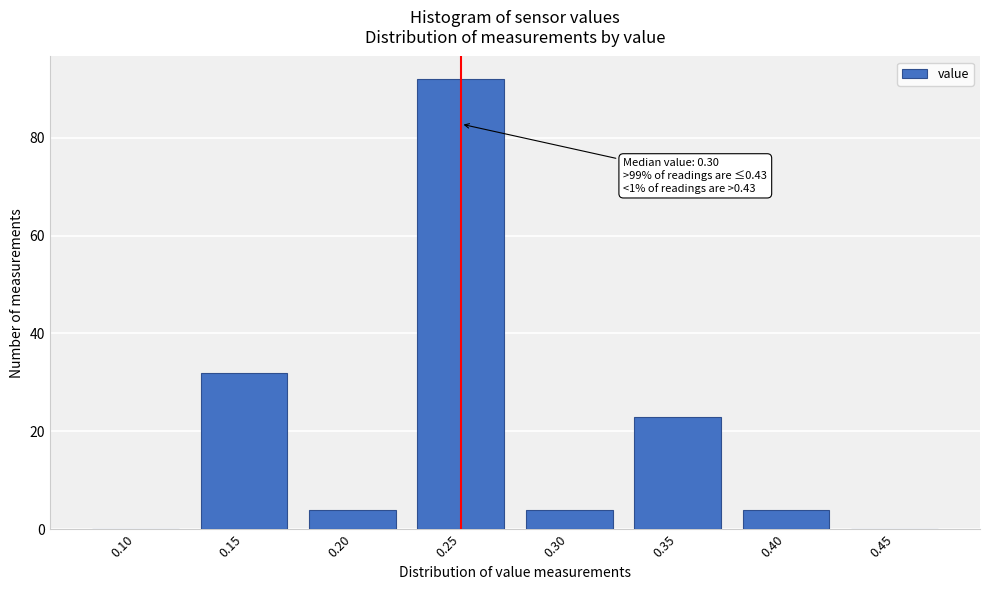

Reading left to right, list all the values displayed in this chart.

0.10=0	0.15=32	0.20=4	0.25=92	0.30=4	0.35=23	0.40=4	0.45=0